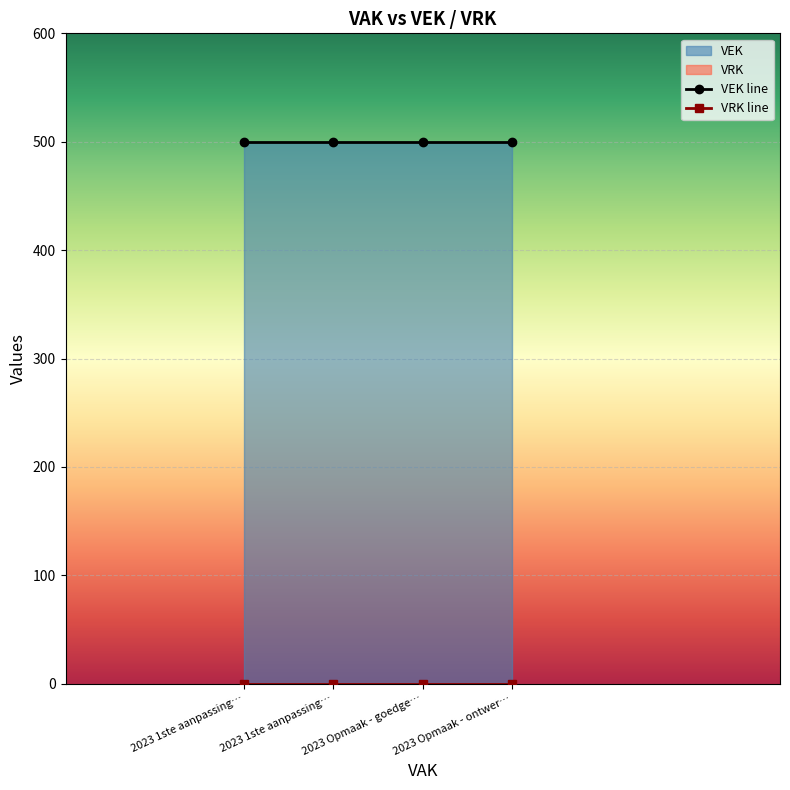

Reading left to right, what are all the values shown in this chart?

VEK: 2023 1ste aanpassing - goedgekeurd=500	2023 1ste aanpassing - ontwerp=500	2023 Opmaak - goedgekeurd=500	2023 Opmaak - ontwerp=500
VRK: 2023 1ste aanpassing - goedgekeurd=0	2023 1ste aanpassing - ontwerp=0	2023 Opmaak - goedgekeurd=0	2023 Opmaak - ontwerp=0